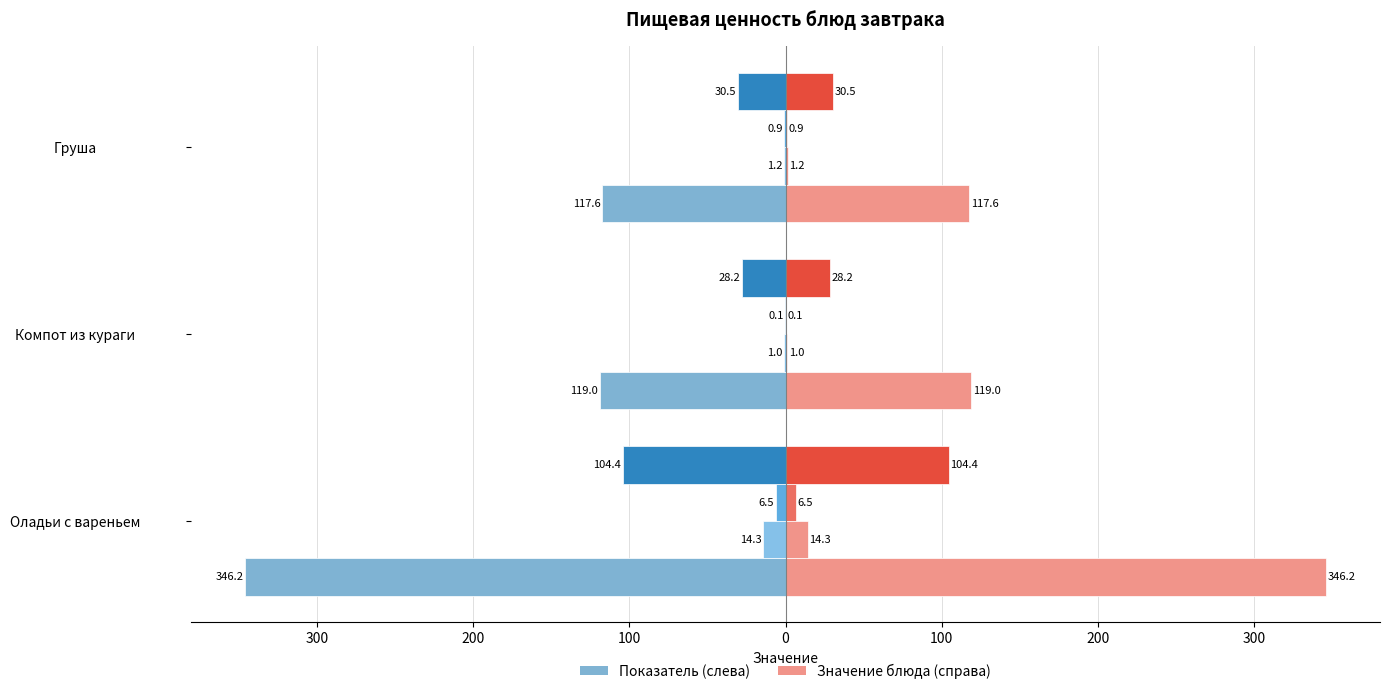

List the series in order of their peak value, highest first.

Жиры, Белки, Углеводы, Калорийность